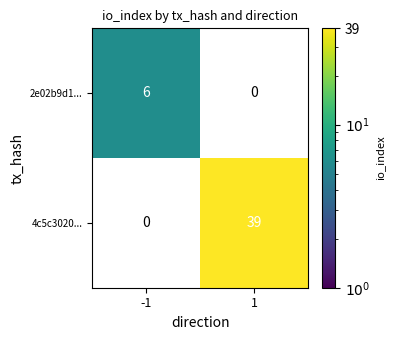

The value of 4c5c3020... at 1 is 23. True or false?

False